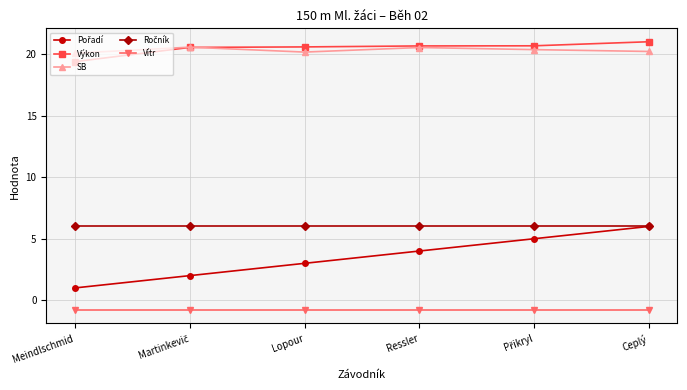

What is the difference between the maximum and minimum values in the Výkon series?

1.6